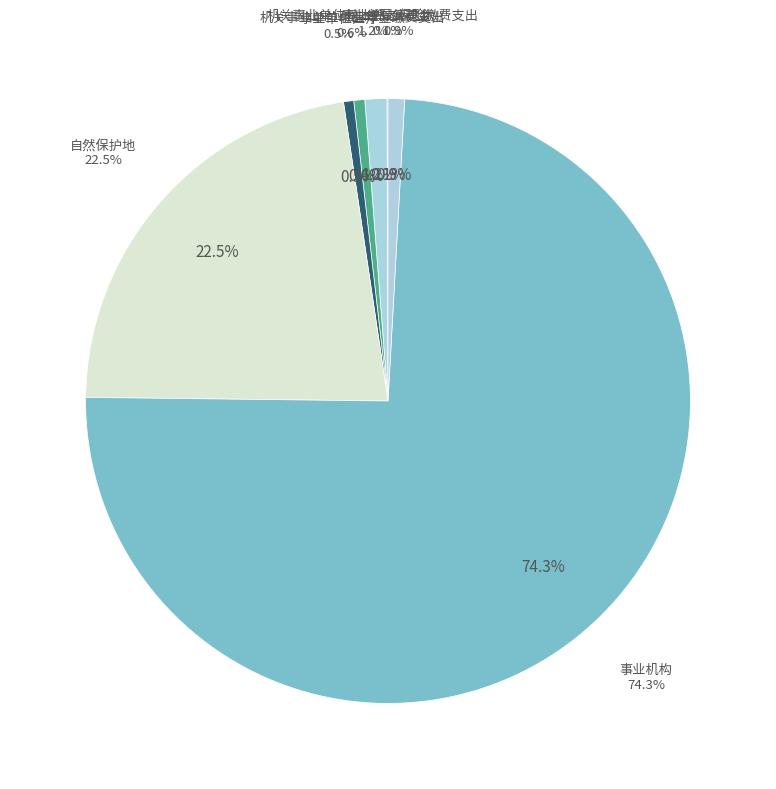

To the nearest percent, what is the difference between the 自然保护地 and 事业单位离退休 slice percentages?

22%